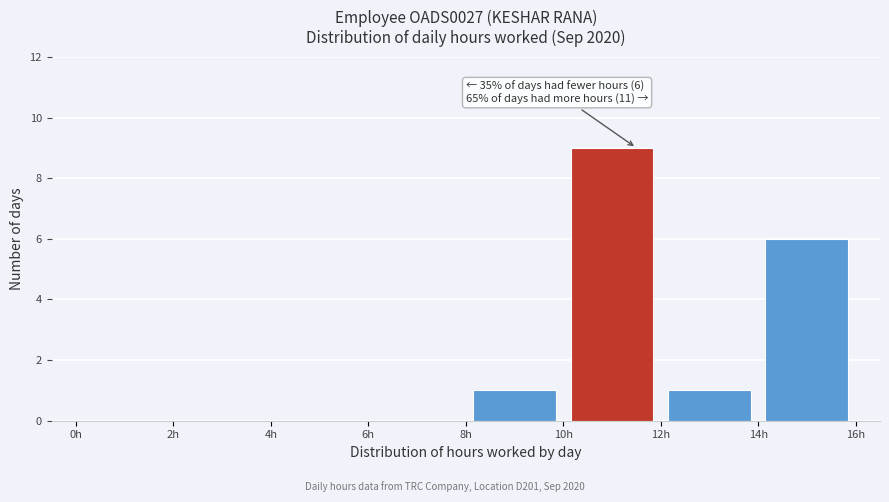

Which range on the x-axis has the tallest bar?

10 to 12